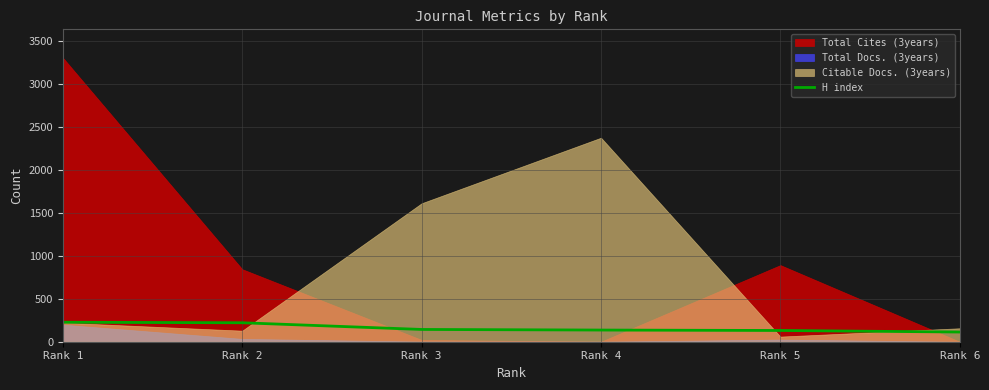

Which label corresponds to the smallest value in the chart?

Rank 6